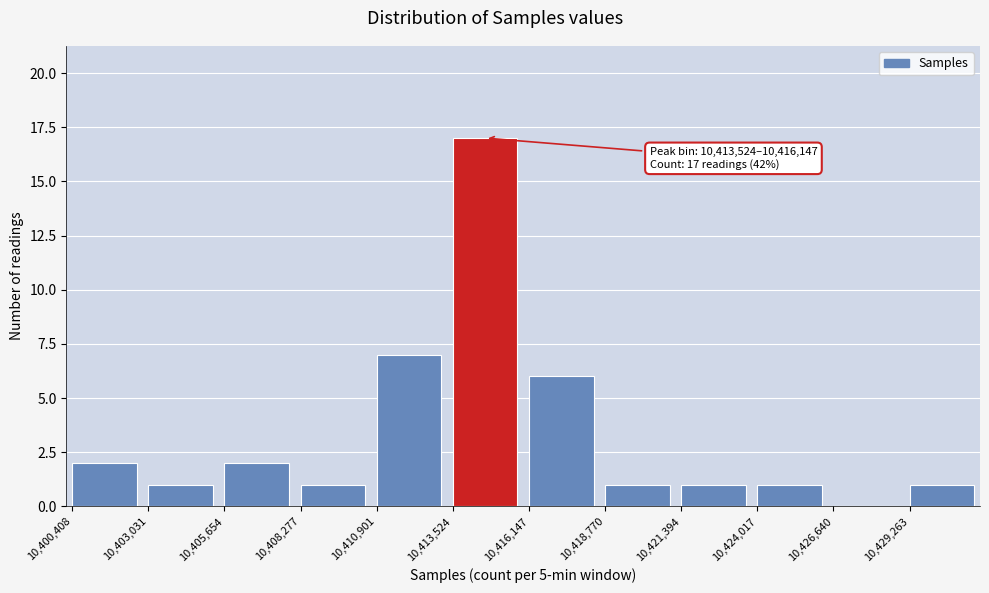

Over which range of the x-axis is the bar tallest?

10413500 to 10416000